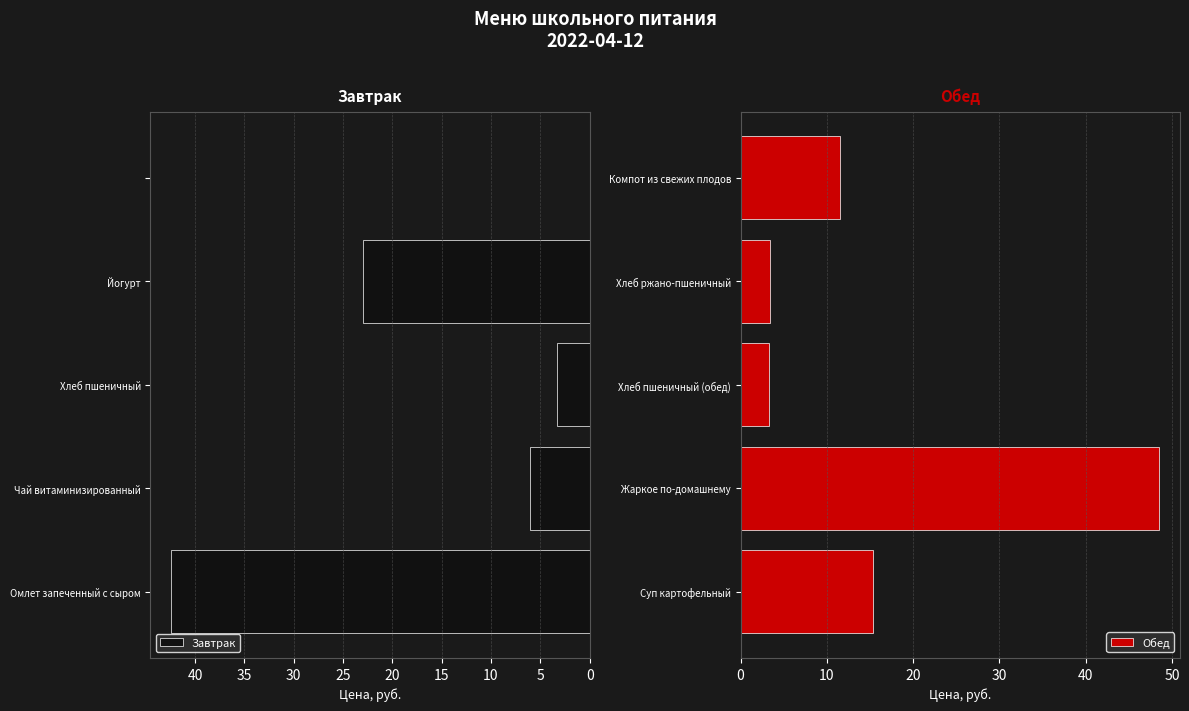

What is the difference between the Обед values at Жаркое по-домашнему and Хлеб пшеничный (обед)?

45.2